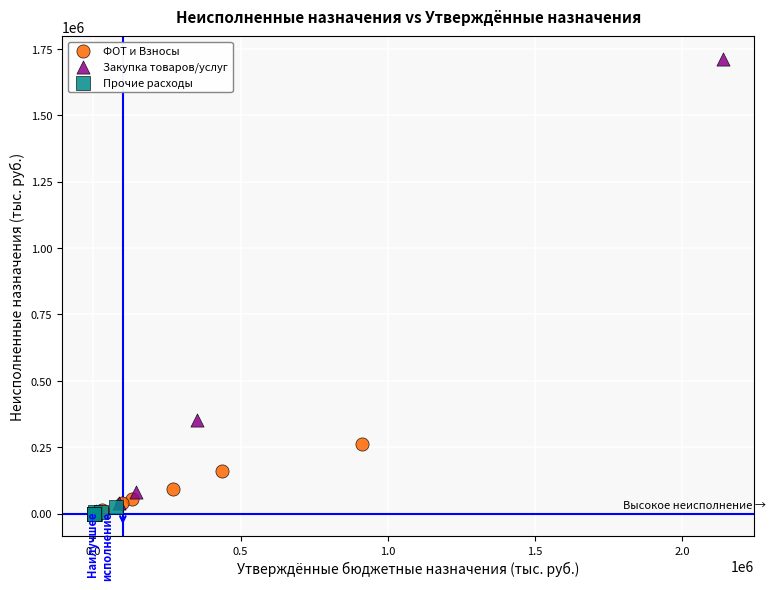

Which series has the largest Y range (max minus min)?

Закупка товаров/услуг